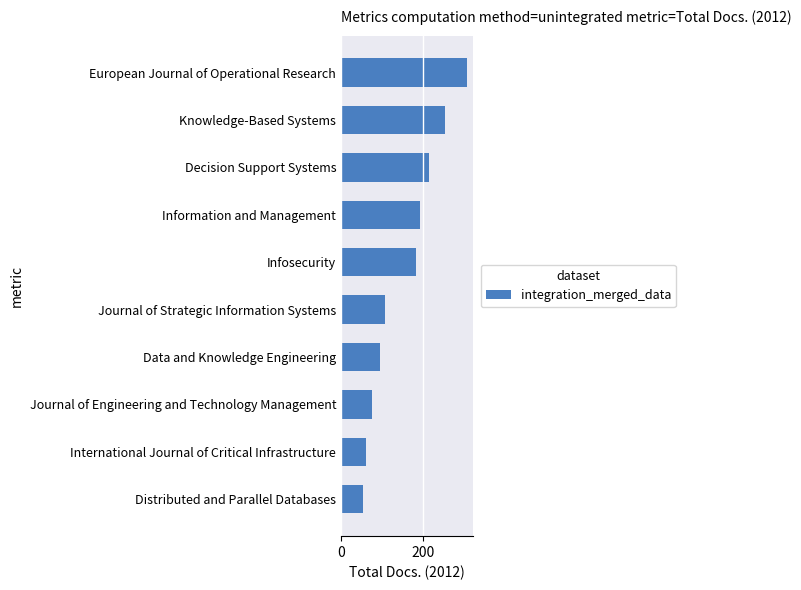

What is the difference between the maximum and minimum values?

251